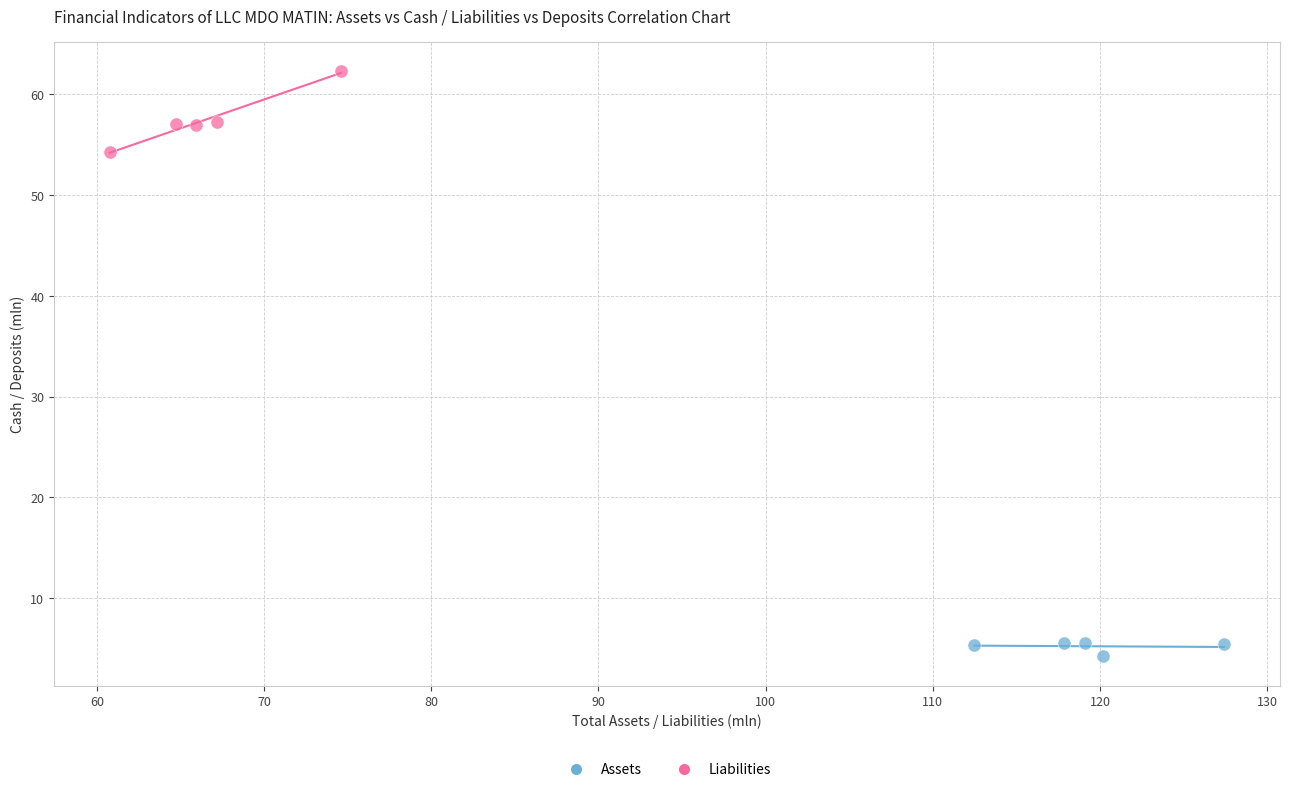

Which series reaches the maximum Y coordinate?

Liabilities